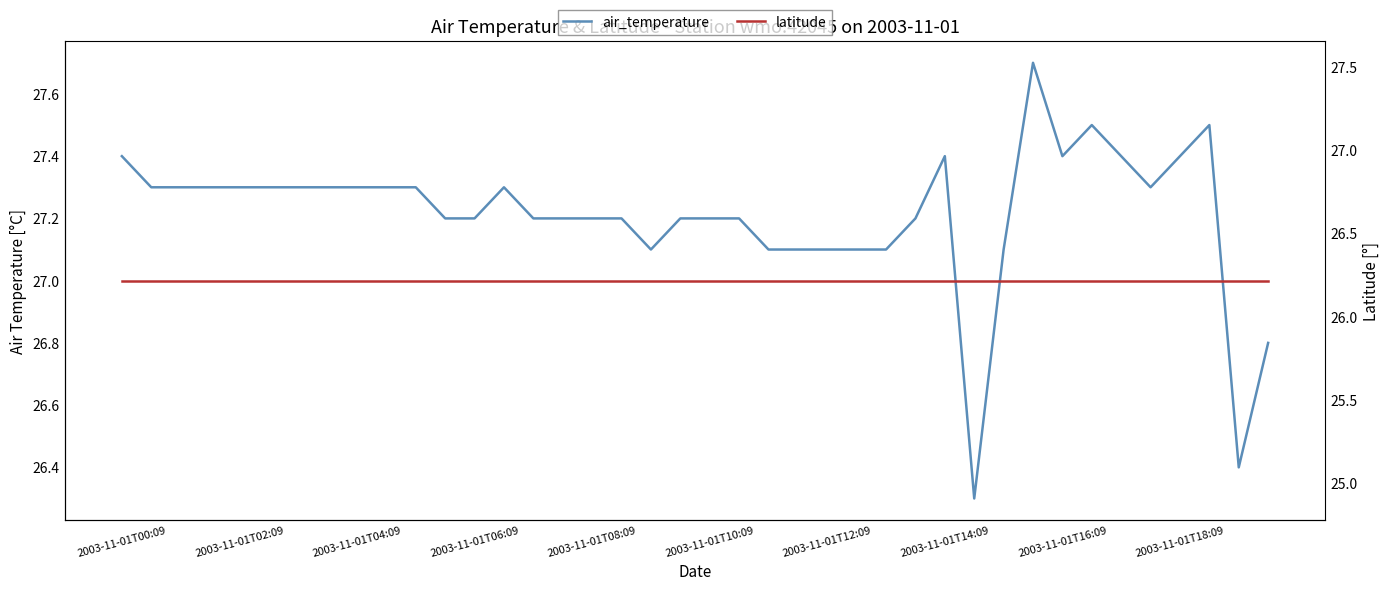

Reading left to right, transcribe all the data shown in this chart.

air_temperature: 27.4	27.3	27.3	27.3	27.3	27.3	27.3	27.3	27.3	27.3	27.3	27.2	27.2	27.3	27.2	27.2	27.2	27.2	27.1	27.2	27.2	27.2	27.1	27.1	27.1	27.1	27.1	27.2	27.4	26.3	27.1	27.7	27.4	27.5	27.4	27.3	27.4	27.5	26.4	26.8
latitude: 26.2	26.2	26.2	26.2	26.2	26.2	26.2	26.2	26.2	26.2	26.2	26.2	26.2	26.2	26.2	26.2	26.2	26.2	26.2	26.2	26.2	26.2	26.2	26.2	26.2	26.2	26.2	26.2	26.2	26.2	26.2	26.2	26.2	26.2	26.2	26.2	26.2	26.2	26.2	26.2